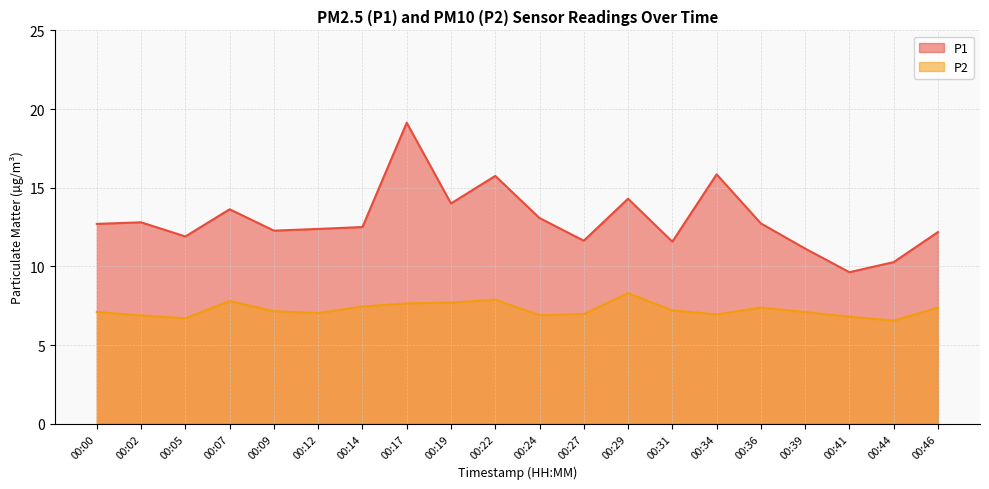

Is the value of P2 at 00:41 greater than the value of P1 at 00:09?

No